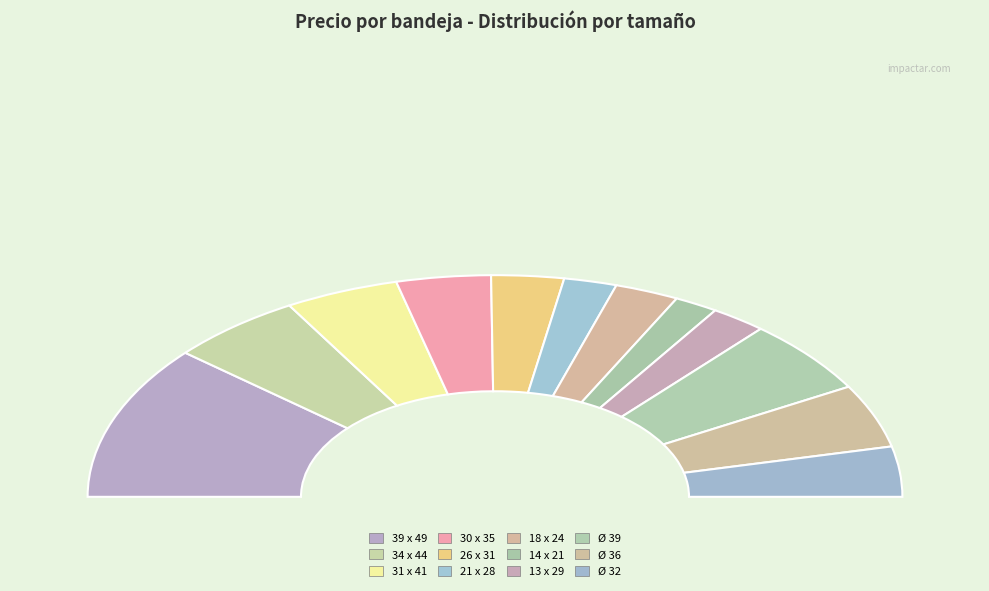

Which category has the smallest portion of the pie?

14 x 21